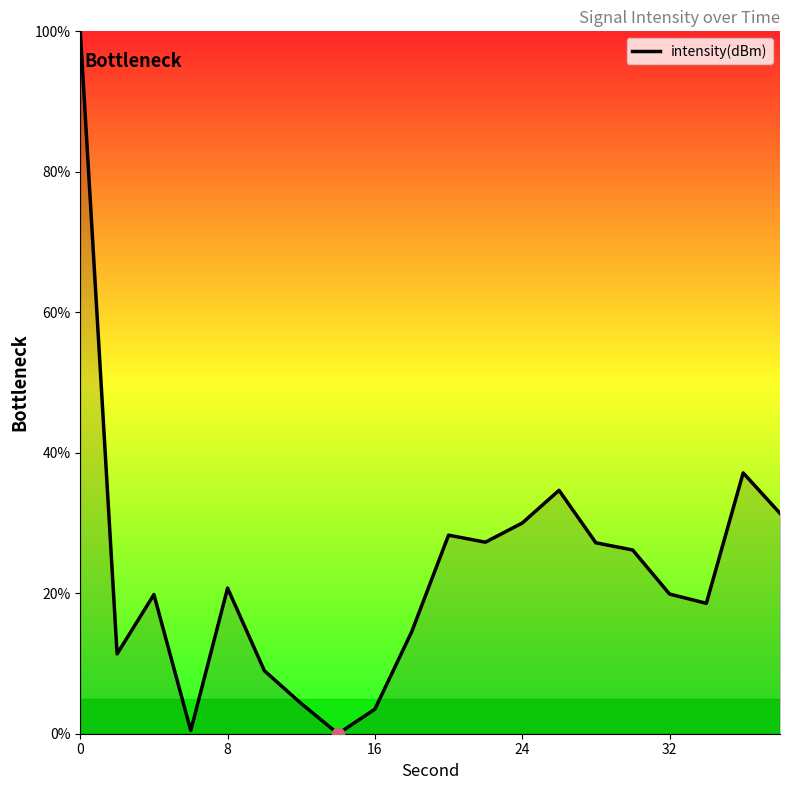

What is the greatest value displayed?

100.0